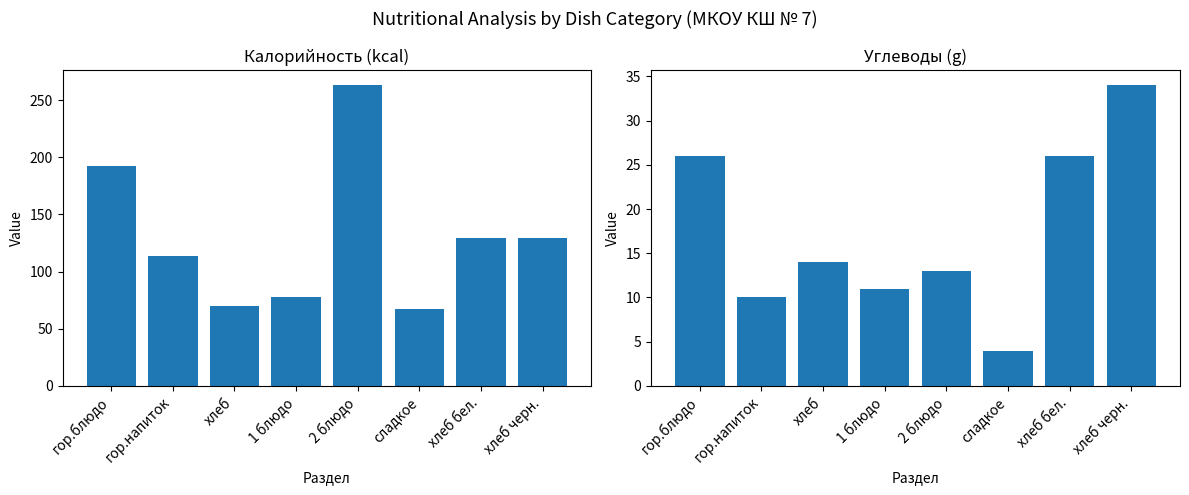

Rank the series by their maximum value, from lowest to highest.

Углеводы, Калорийность